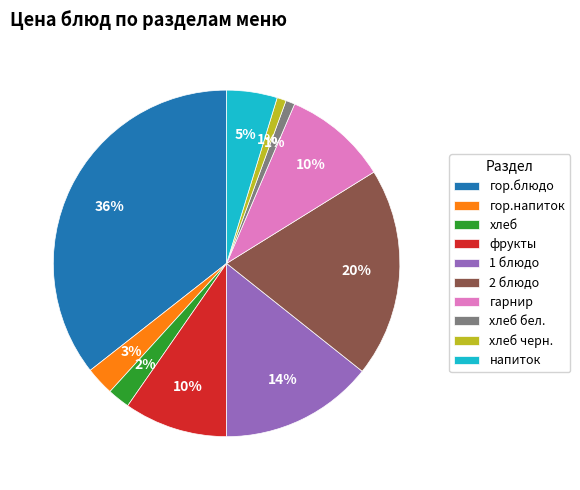

Which has a higher value, гор.блюдо or хлеб бел.?

гор.блюдо